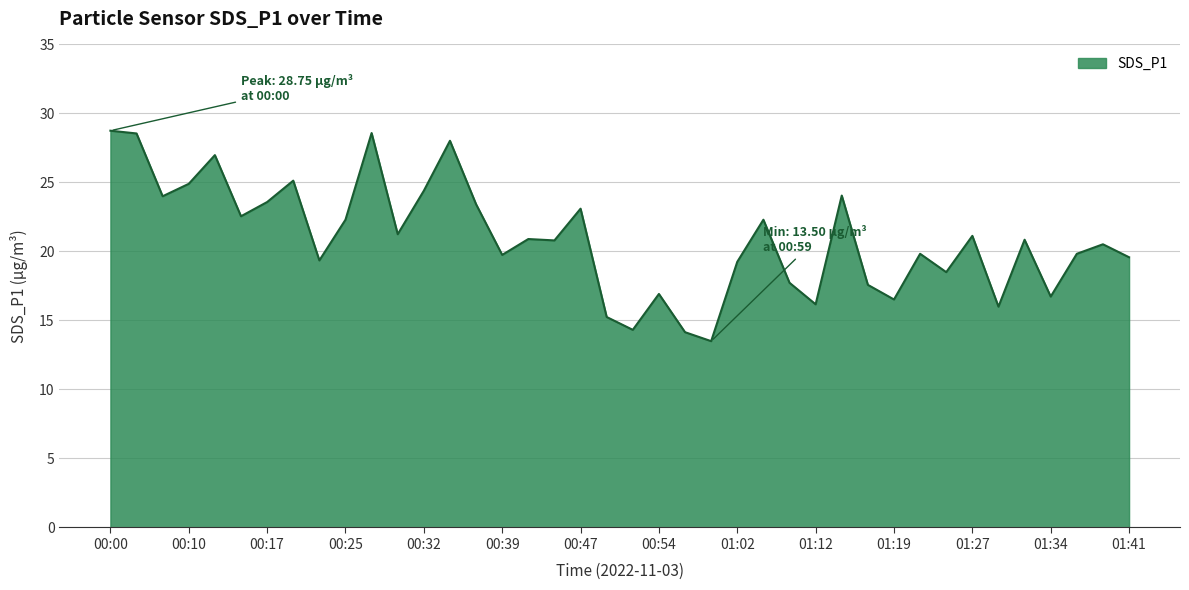

What is the smallest value displayed?

13.5